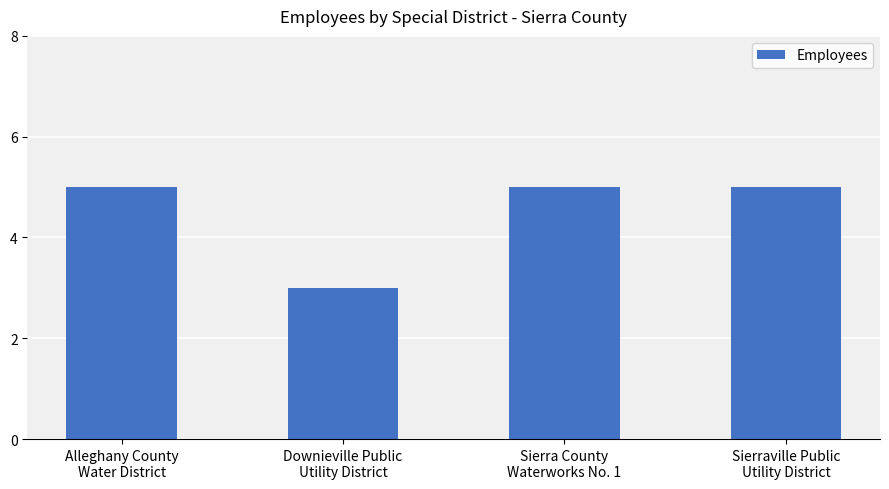

What is the difference between the maximum and minimum values?

2